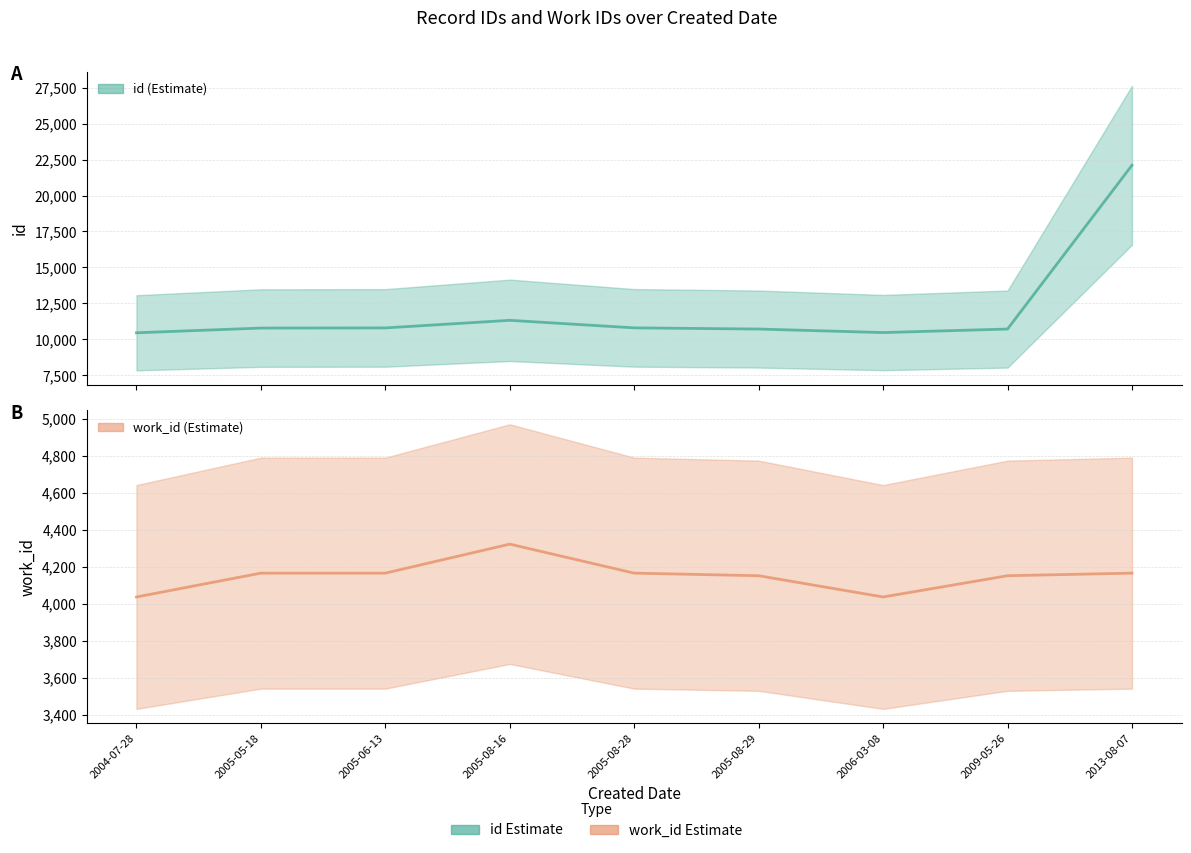

Reading left to right, transcribe all the data shown in this chart.

id: 10455	10783	10794	11322	10797	10715	10470	10715	22108
work_id: 4038	4167	4167	4324	4167	4153	4038	4153	4167